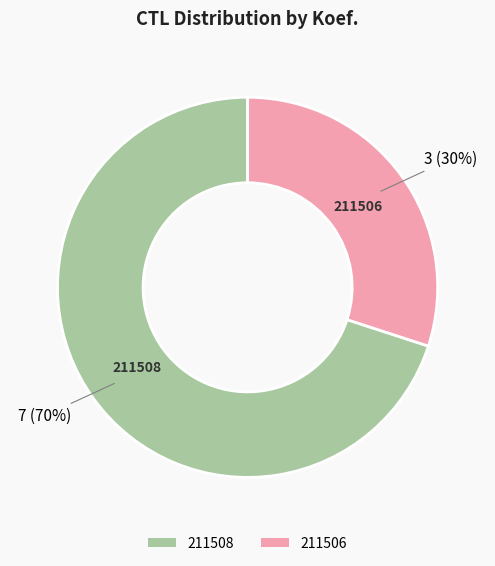

Is there a majority slice in this chart?

Yes